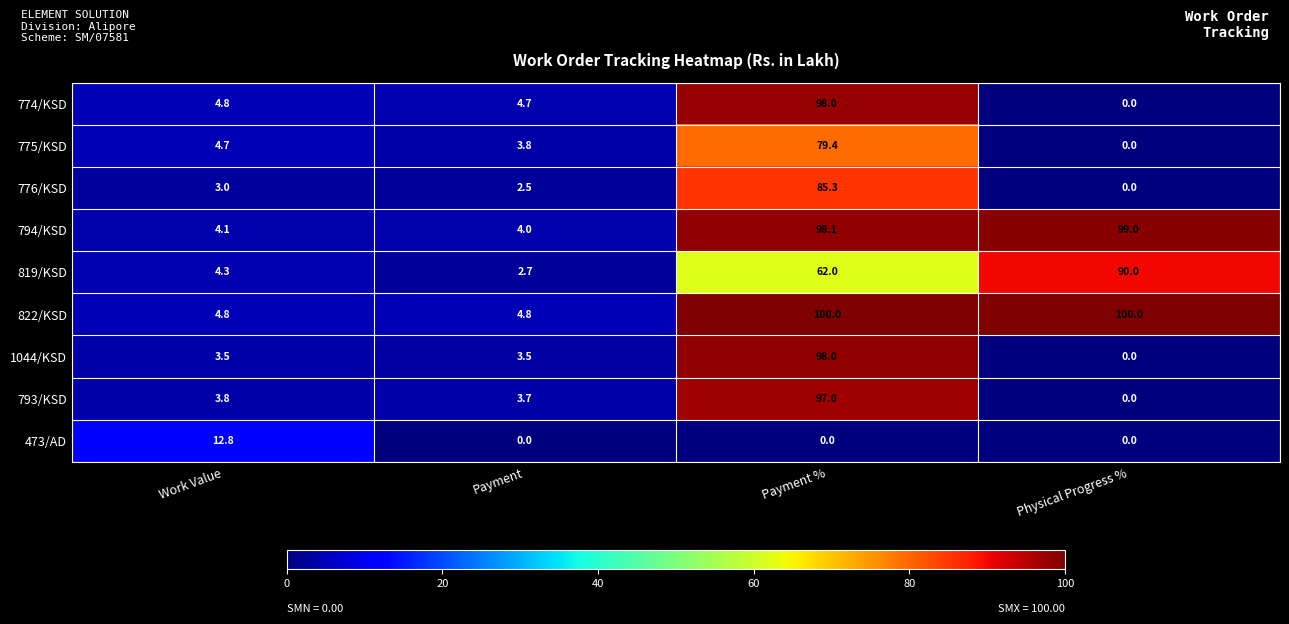

Which series changed the most between Work Value and Payment?

473/AD